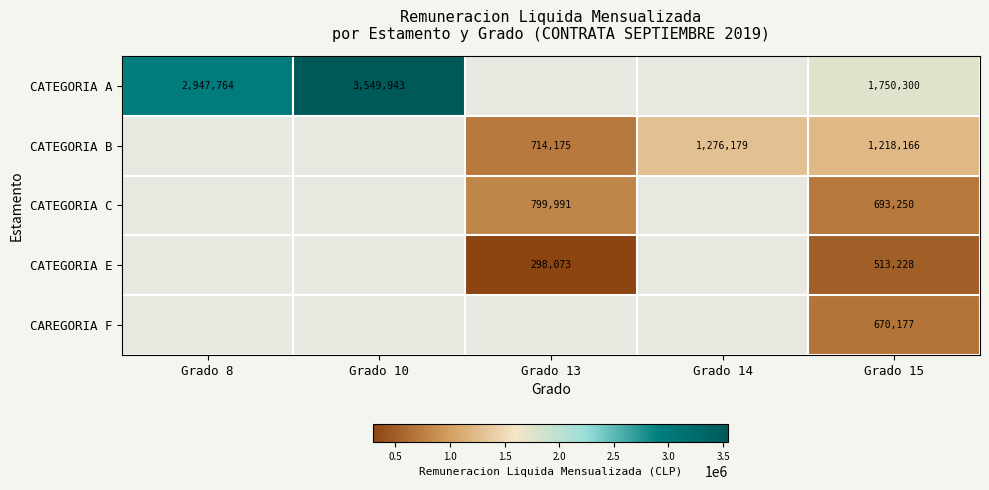

What is the total value across all series at Grado 15?

4845121